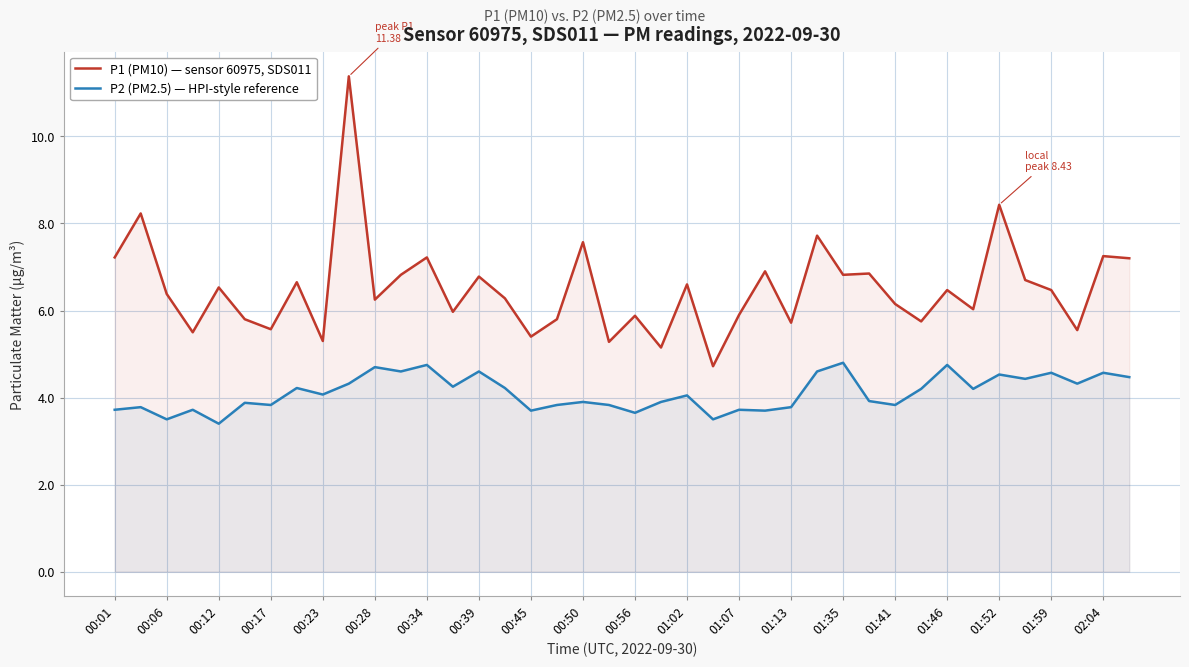

The value of P2 (PM2.5) — HPI-style reference at 00:17 is 3.8. True or false?

True